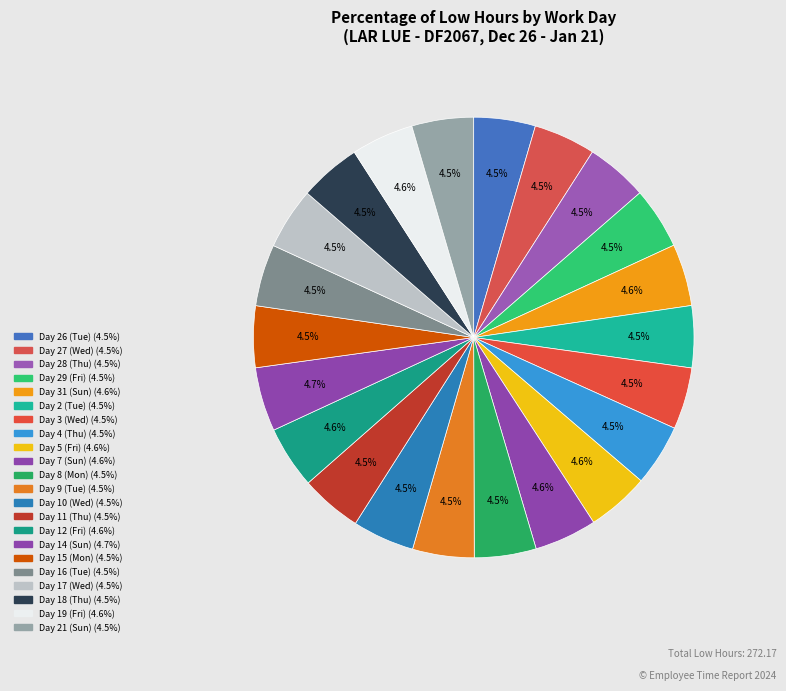

What is the total percentage of Day 19 (Fri) and Day 2 (Tue)?

9.1%